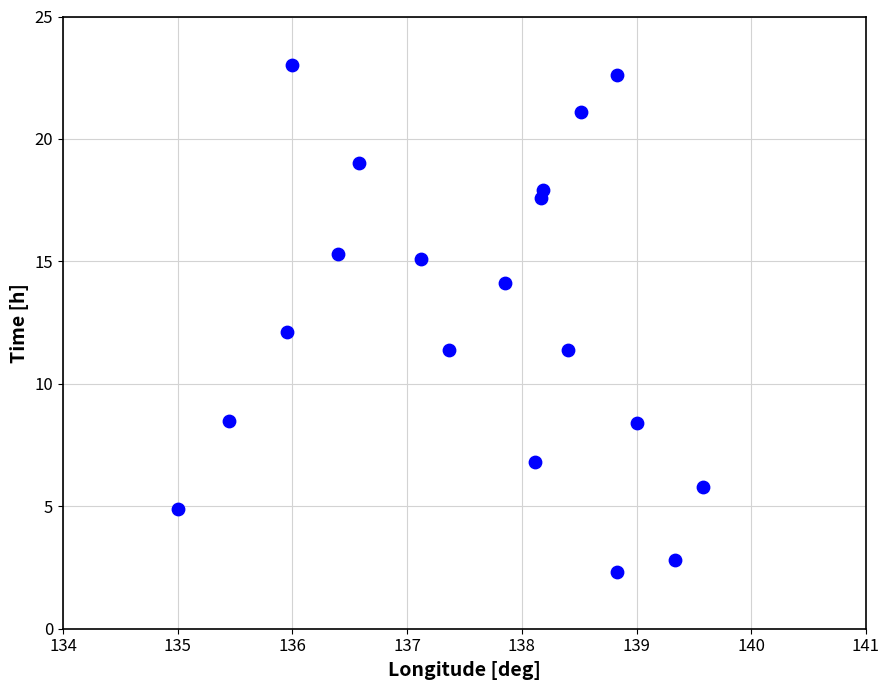

What is the range of Y values (max minus min)?

20.7